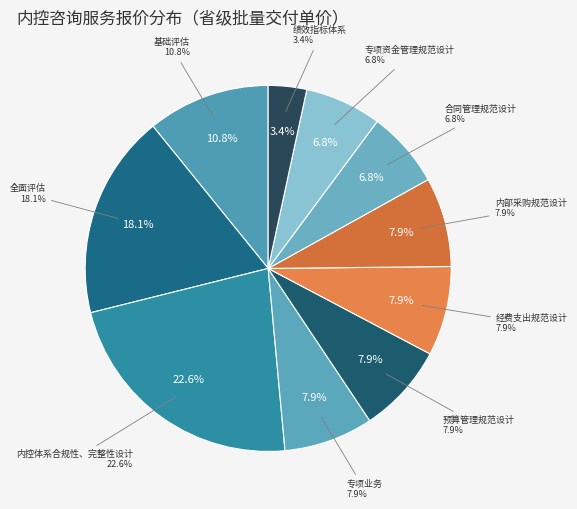

How many segments does this pie chart have?

10